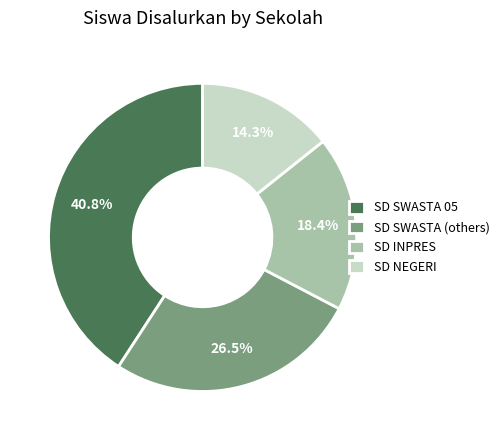

To the nearest percent, what is the average slice percentage?

25%